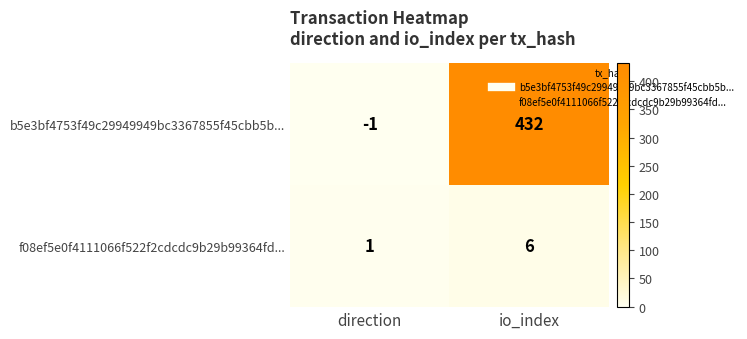

How many data points does each series have?

2